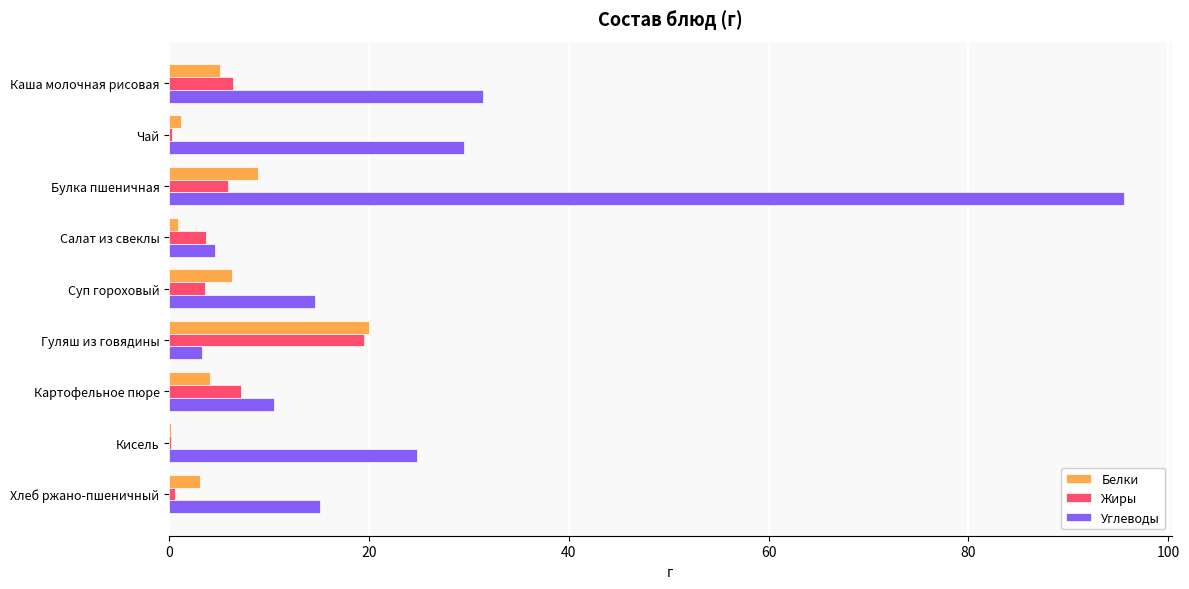

At which category is the sum across all series the highest?

Булка пшеничная